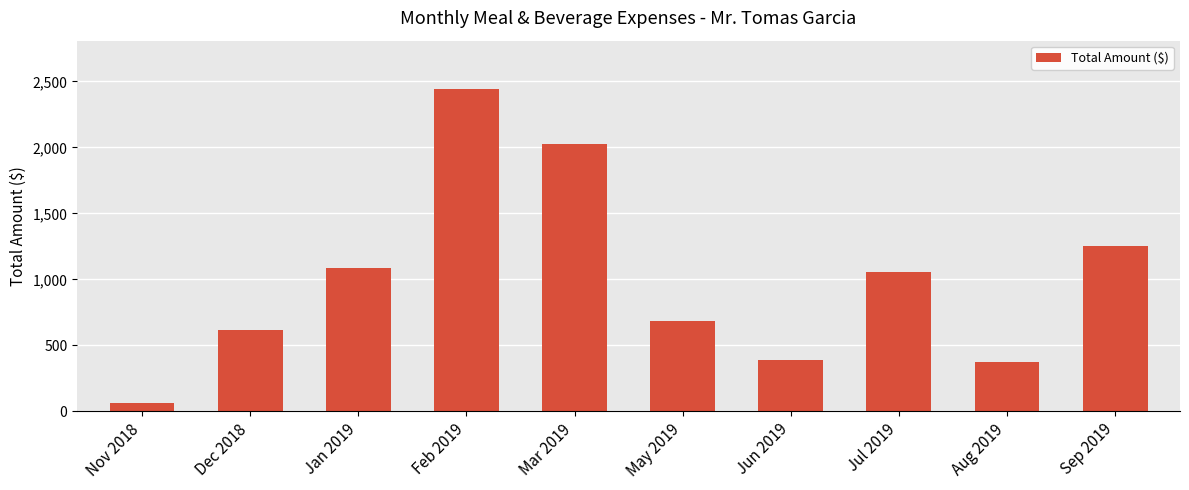

What is the value of the 5th bar from the left?

2026.8